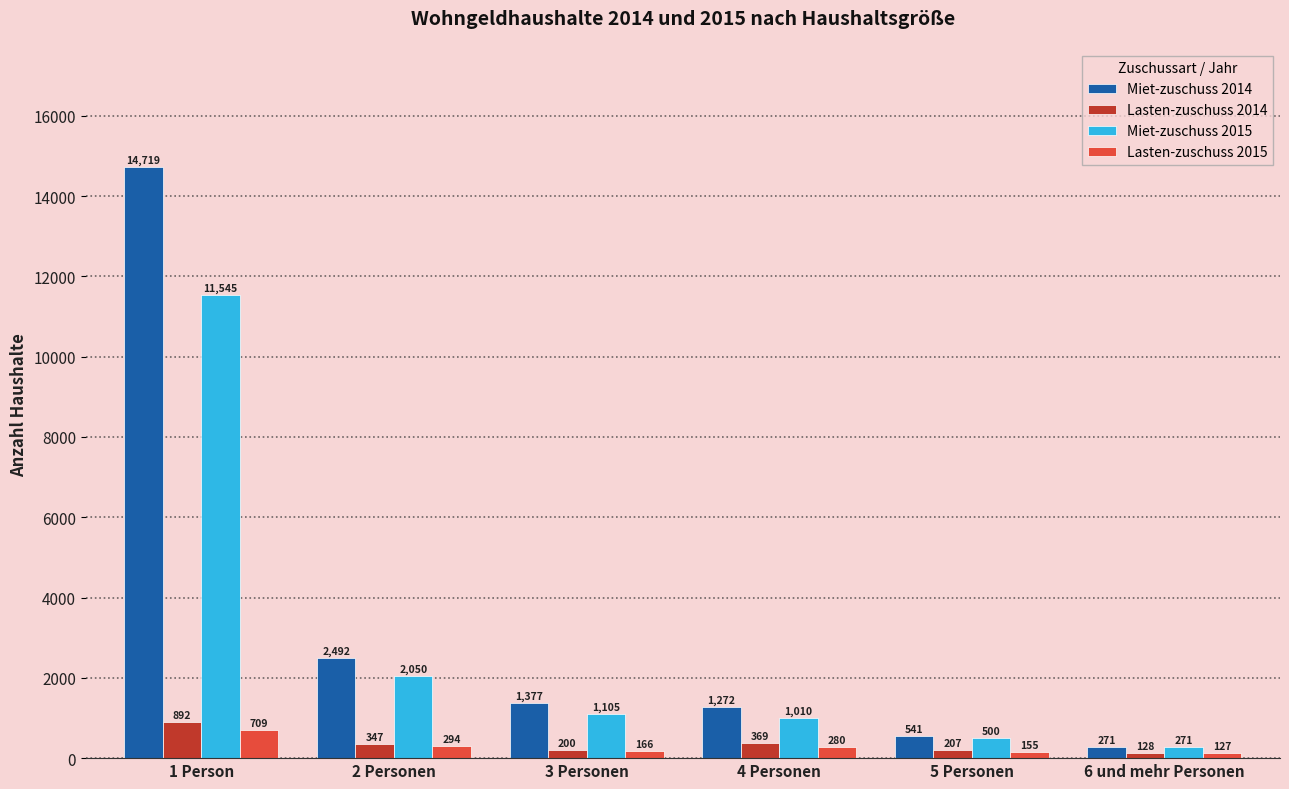

What is the difference between the maximum and minimum values in the Lasten-zuschuss 2014 series?

764